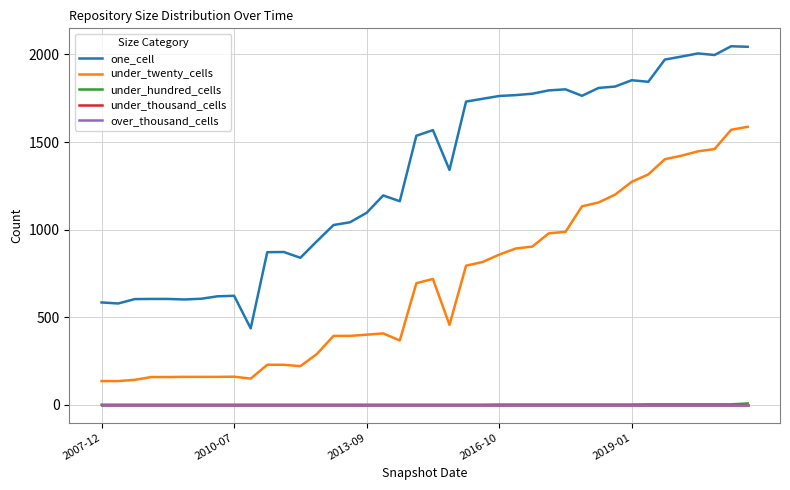

List the labels in order of under_twenty_cells value, largest first.

39, 38, 37, 36, 35, 34, 33, 32, 31, 30, 29, 28, 27, 26, 25, 24, 23, 22, 20, 19, 21, 17, 16, 14, 15, 18, 13, 10, 11, 12, 8, 5, 6, 7, 2016-10, 2019-01, 9, 2013-09, 2007-12, 2010-07